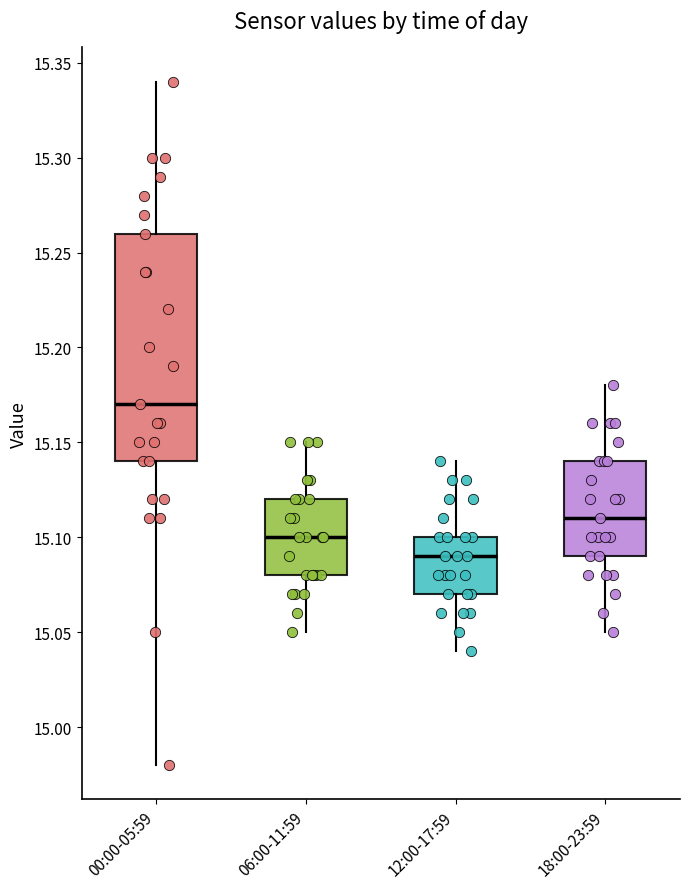

Which box has the lowest median line?

12:00-17:59